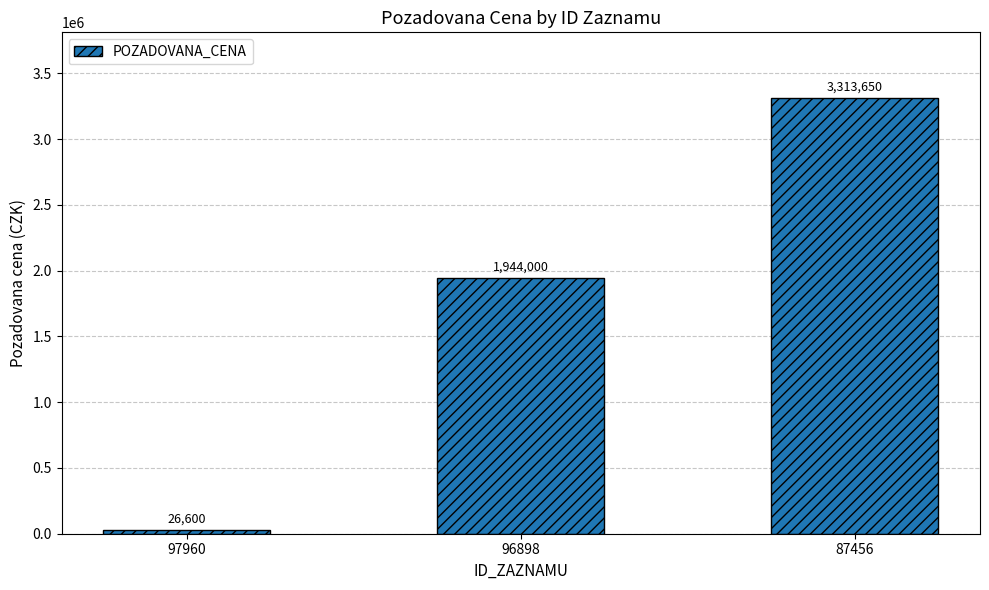

What is the ratio of the value at 96898 to the value at 97960?

73.1